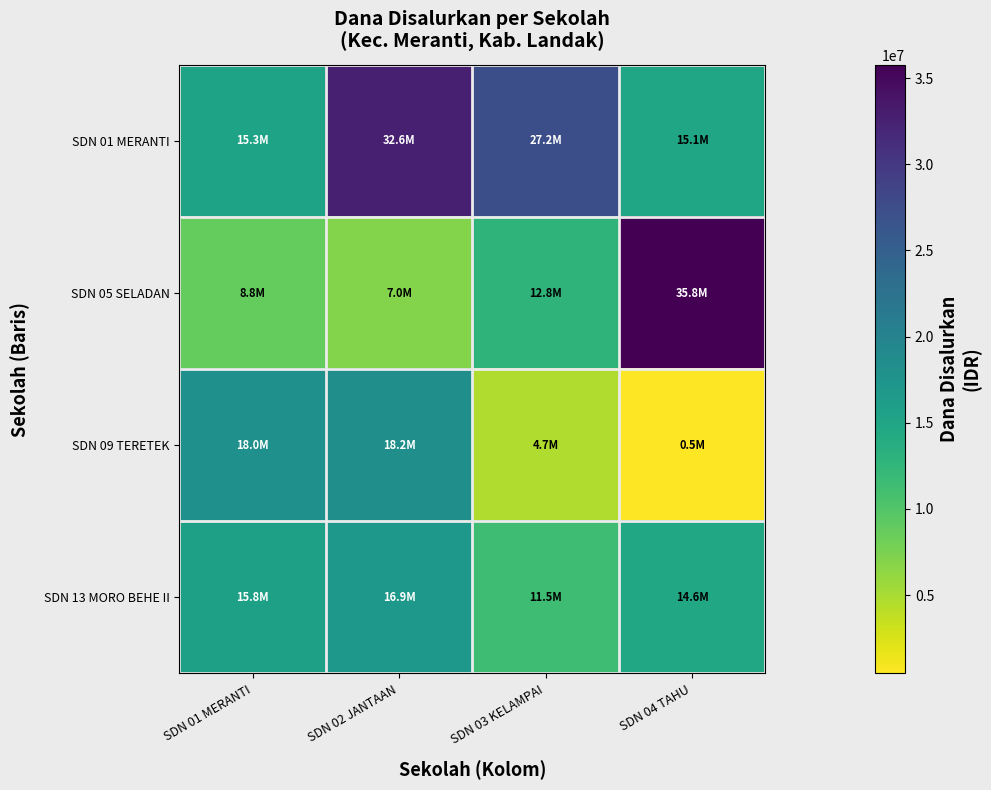

Between SDN 03 KELAMPAI and SDN 04 TAHU, which is larger?

SDN 03 KELAMPAI